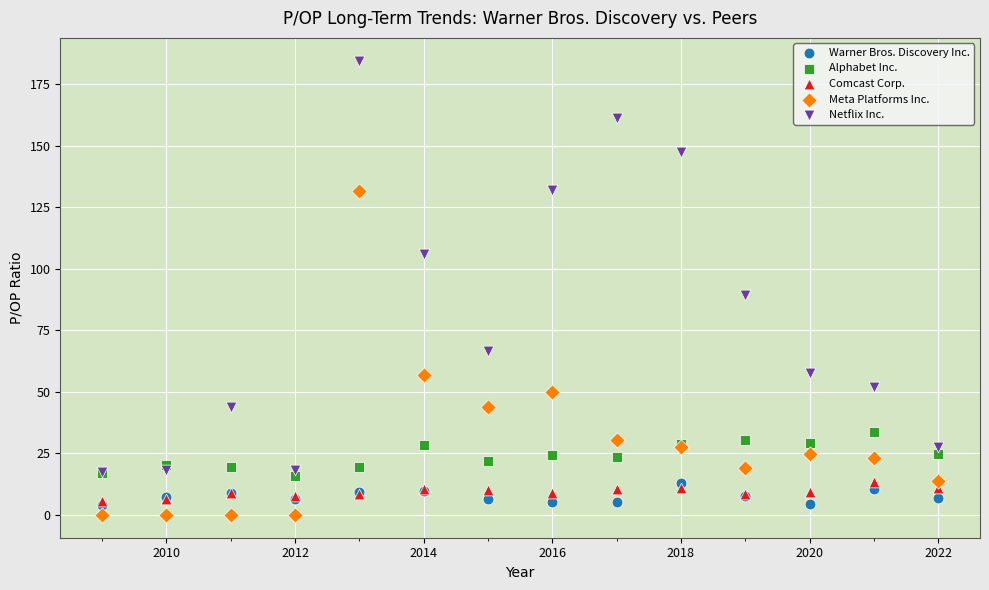

Which series contains the highest Y value?

Netflix Inc.